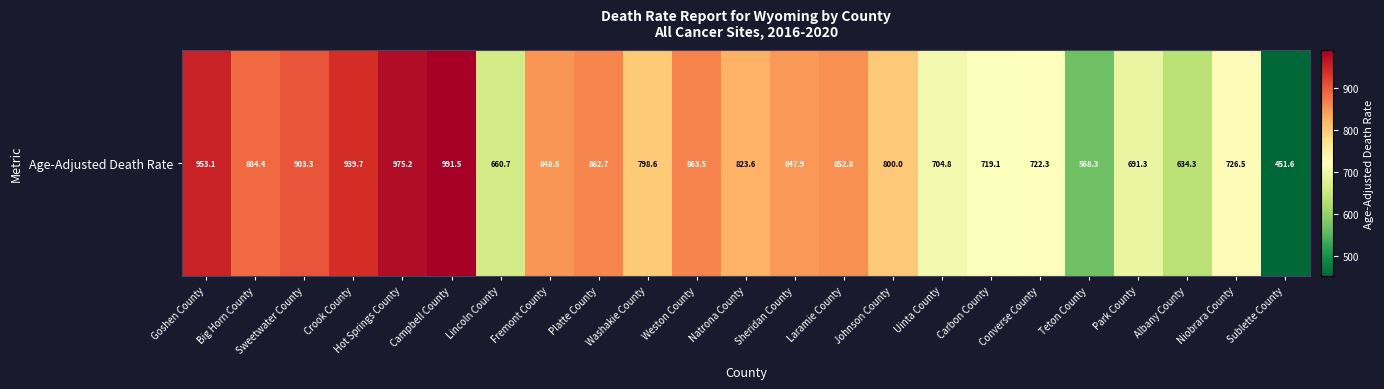

How many values are below 823?

11